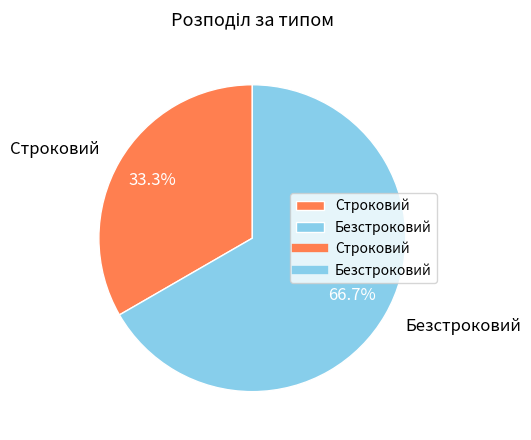

Rank the categories by value from highest to lowest.

Безстроковий, Строковий